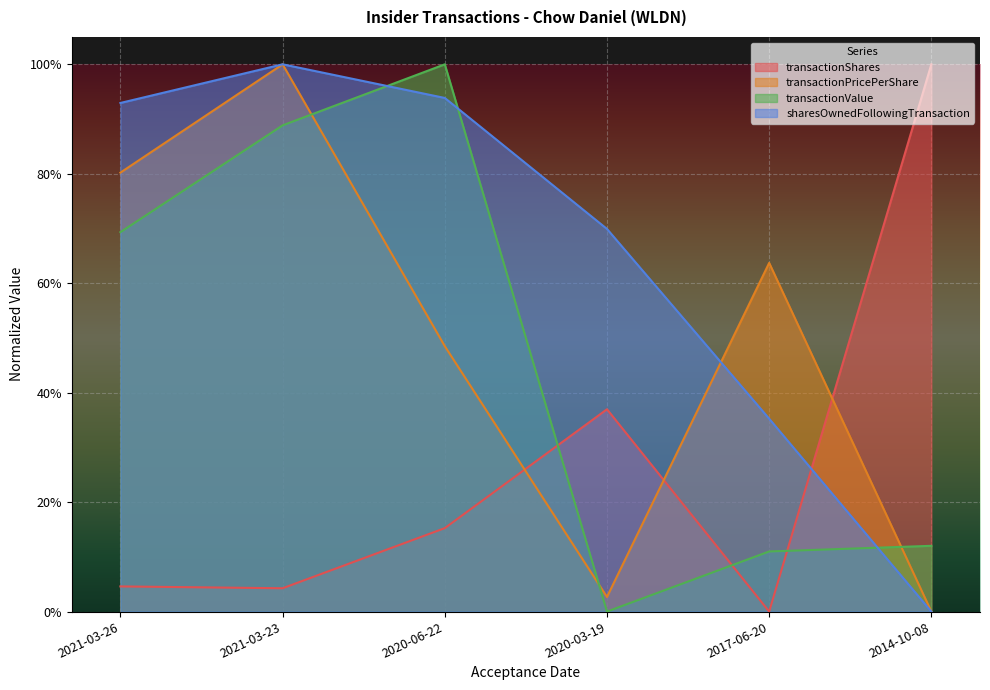

Count the number of data series in this chart.

4